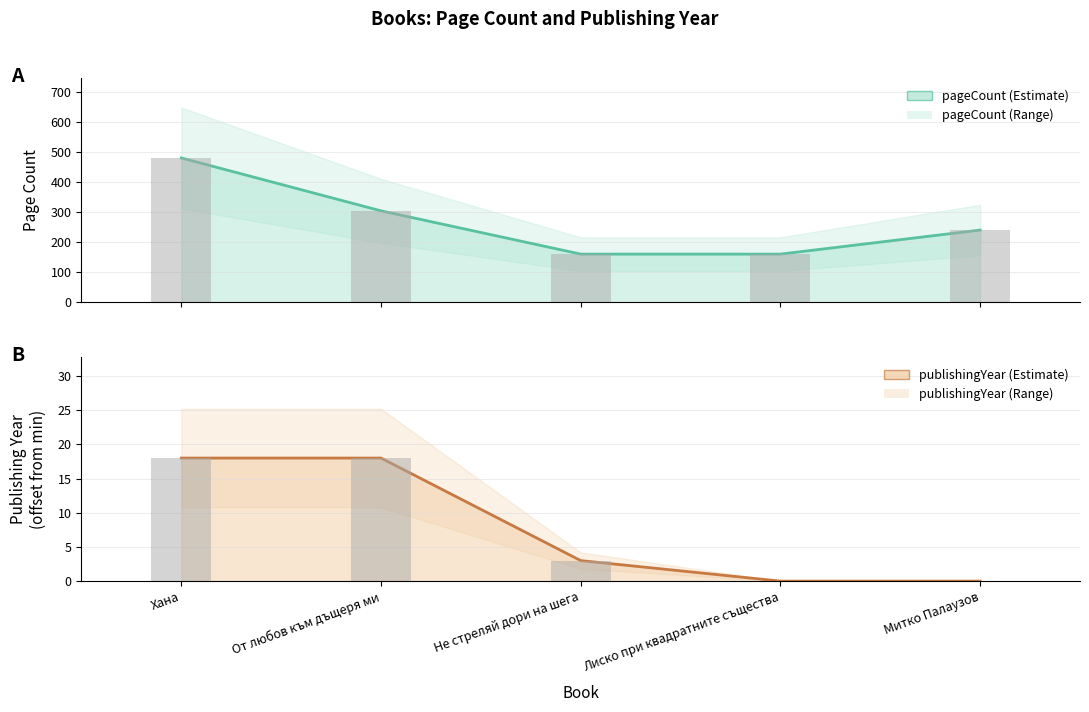

Reading left to right, extract all data points from this chart.

pageCount: 480	304	160	160	240
publishingYear: 18	18	3	0	0